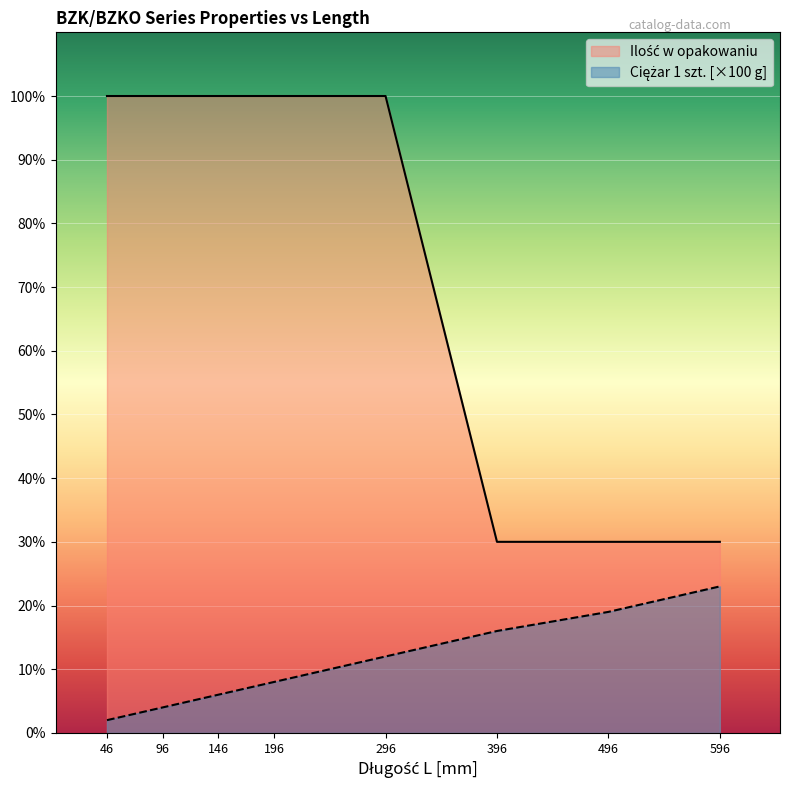

At how many categories does at least one series exceed 82?

5